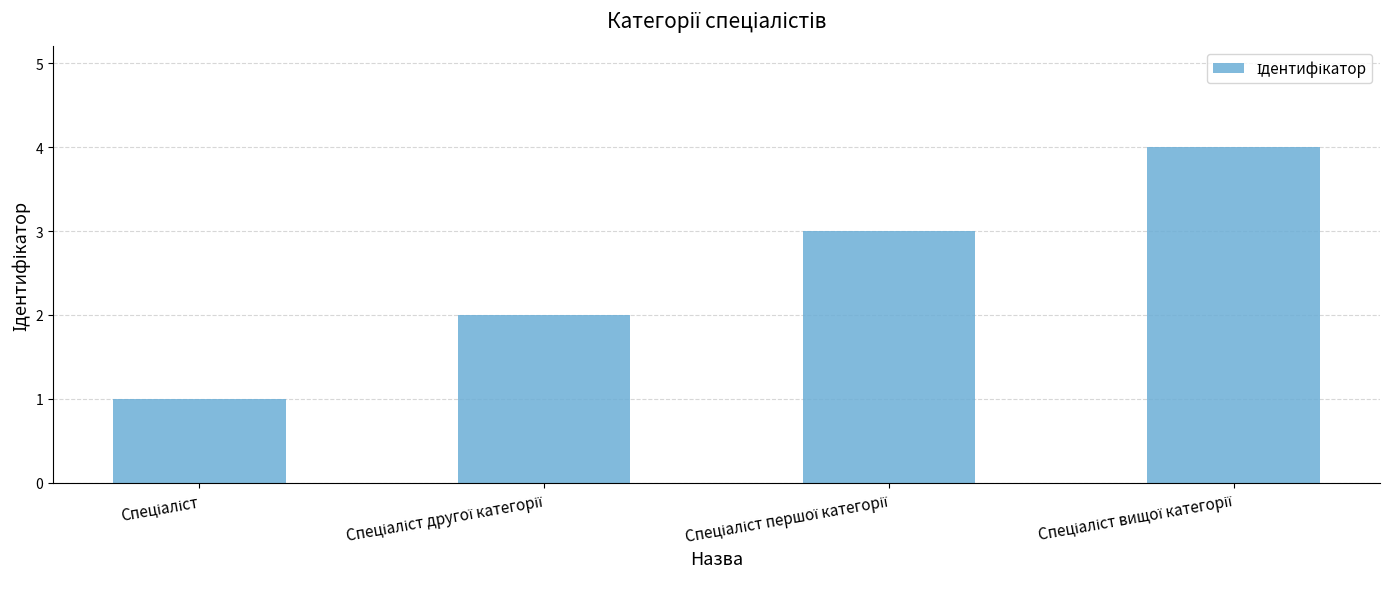

What is the sum of all values?

10